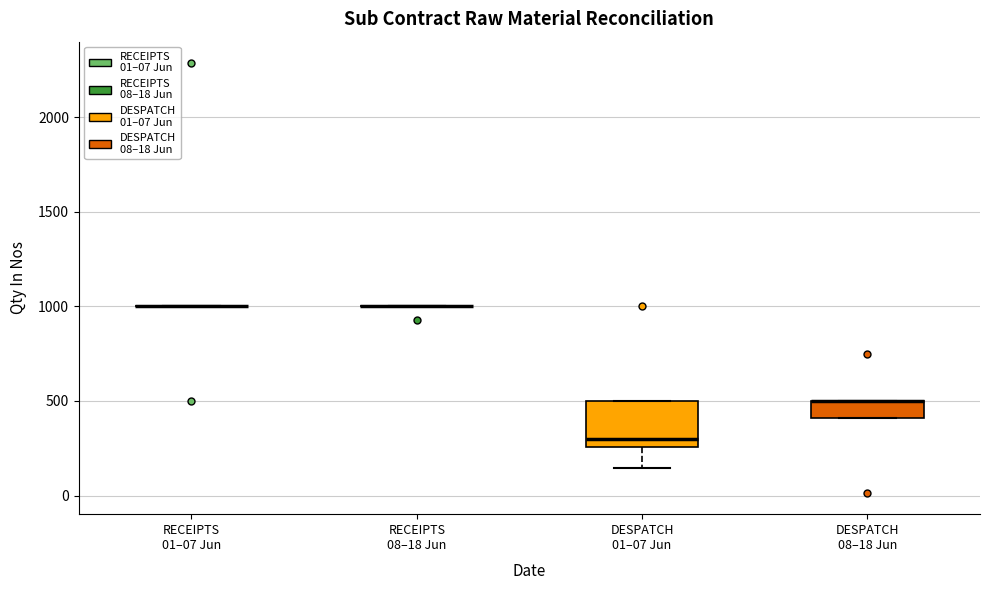

Reading left to right, transcribe this box plot: for each box, give where its median line is, the range the box spans, and where its two whiskers end, as read against the y-axis. The values are not printed on the chart, so give them approximately, as read against the axis.

RECEIPTS 01–07 Jun: box collapsed to a line at 1000, whiskers 1000 to 1000
RECEIPTS 08–18 Jun: box collapsed to a line at 1000, whiskers 1000 to 1000
DESPATCH 01–07 Jun: median 300, box 250 to 500, whiskers 150 to 500
DESPATCH 08–18 Jun: median 500 (drawn on the box's upper edge), box 400 to 500, whiskers 400 to 500